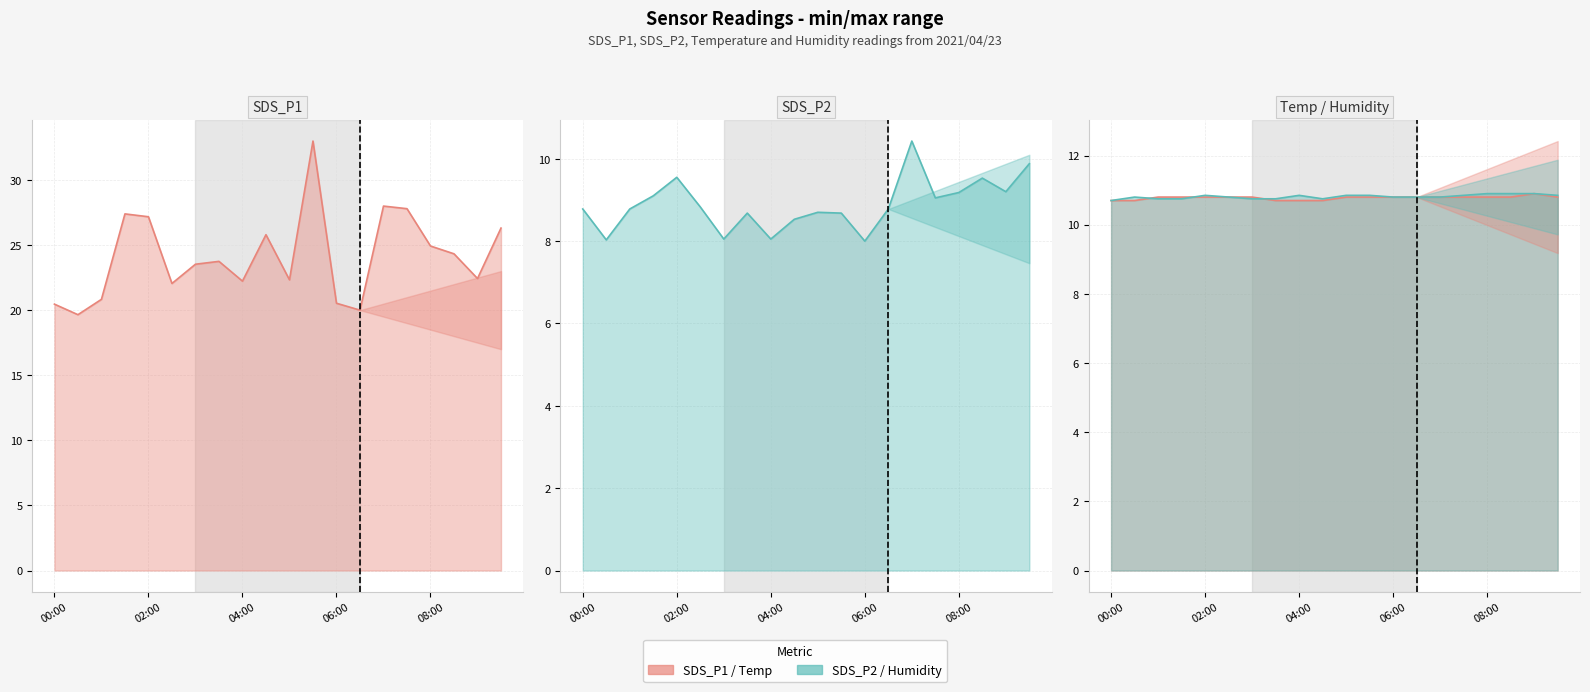

What is the spread (max minus min) of values at 03:30?

15.1